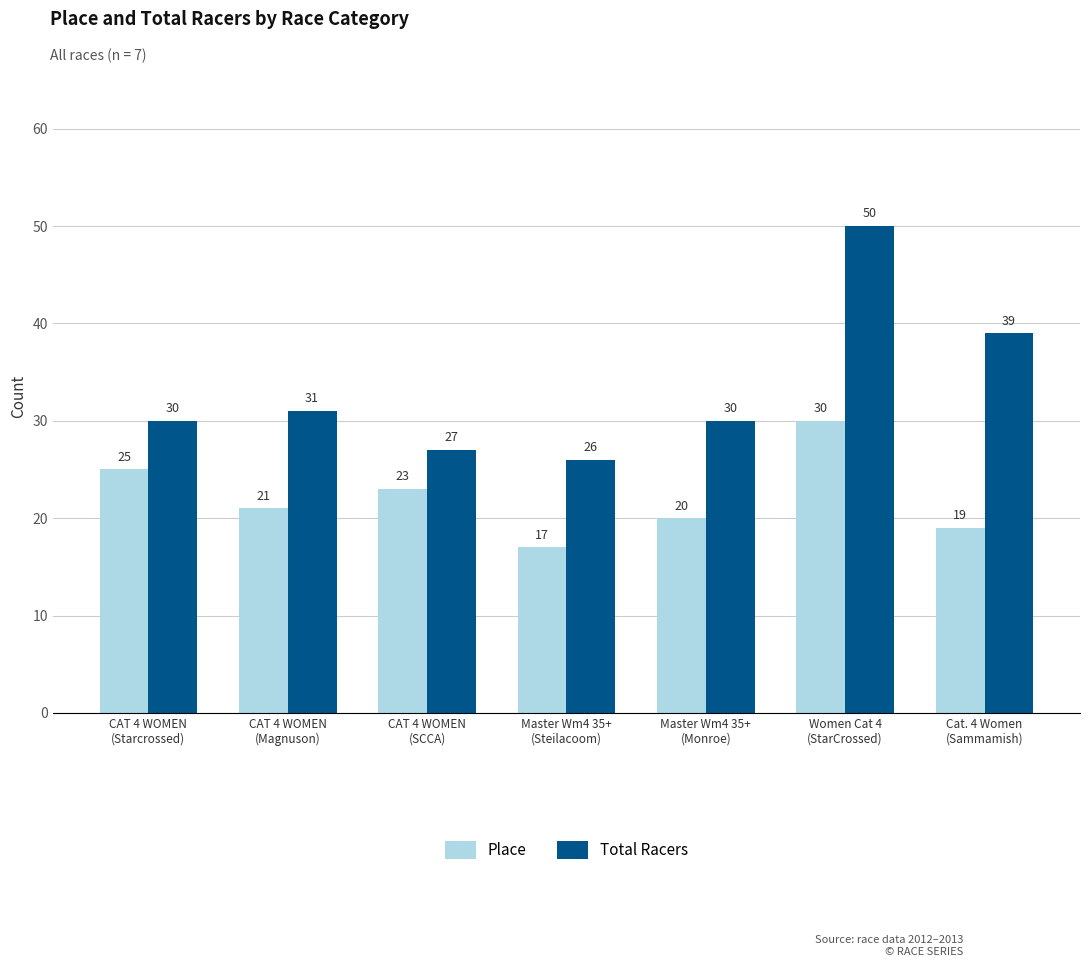

At which label does Total Racers reach its peak?

Women Cat 4
(StarCrossed)